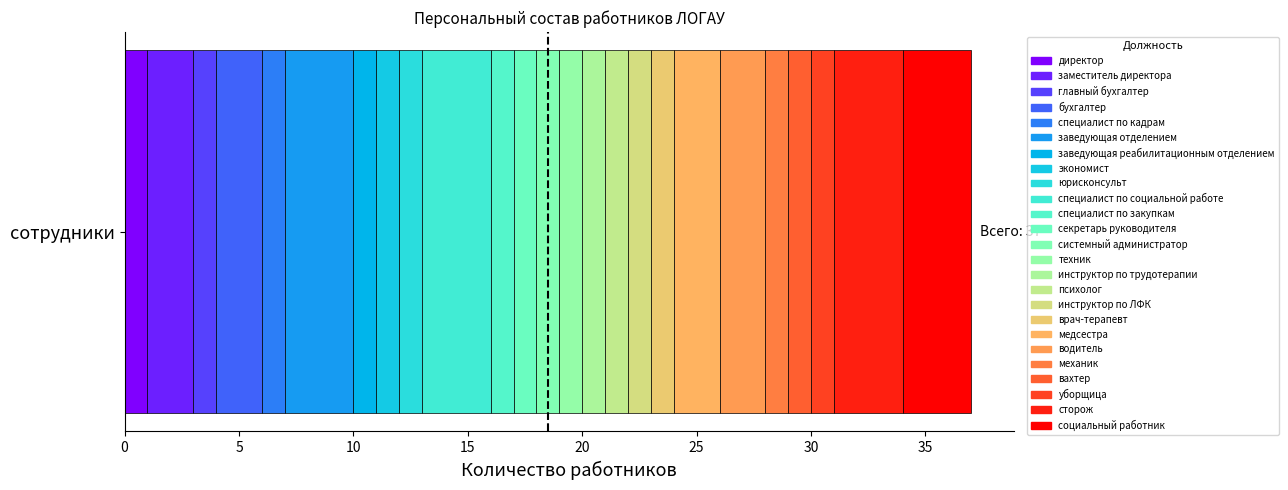

Reading left to right, what are all the values shown in this chart?

1	2	1	2	1	3	1	1	1	3	1	1	1	1	1	1	1	1	2	2	1	1	1	3	3